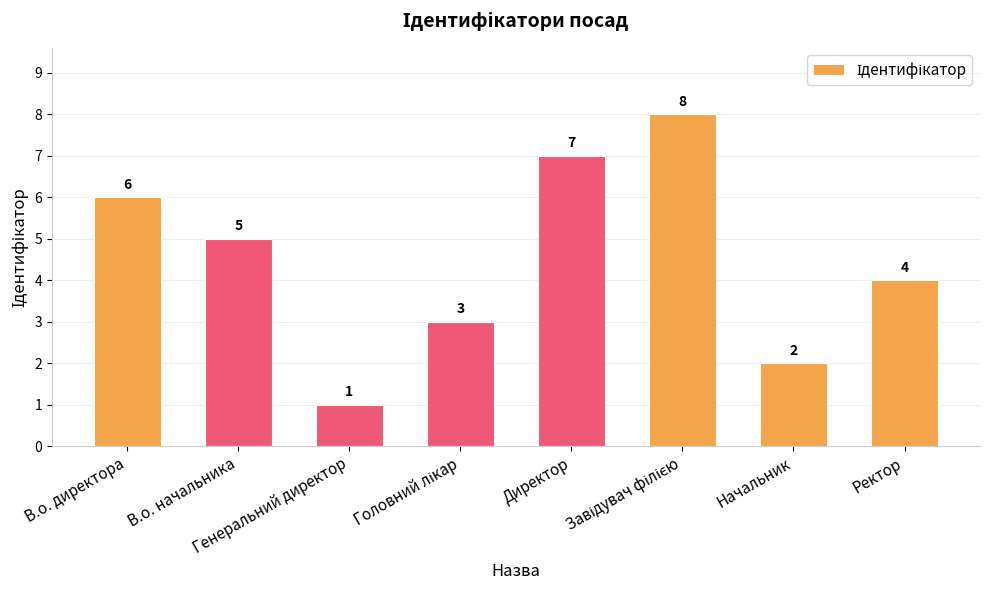

At which label does the data first exceed 5?

В.о. директора